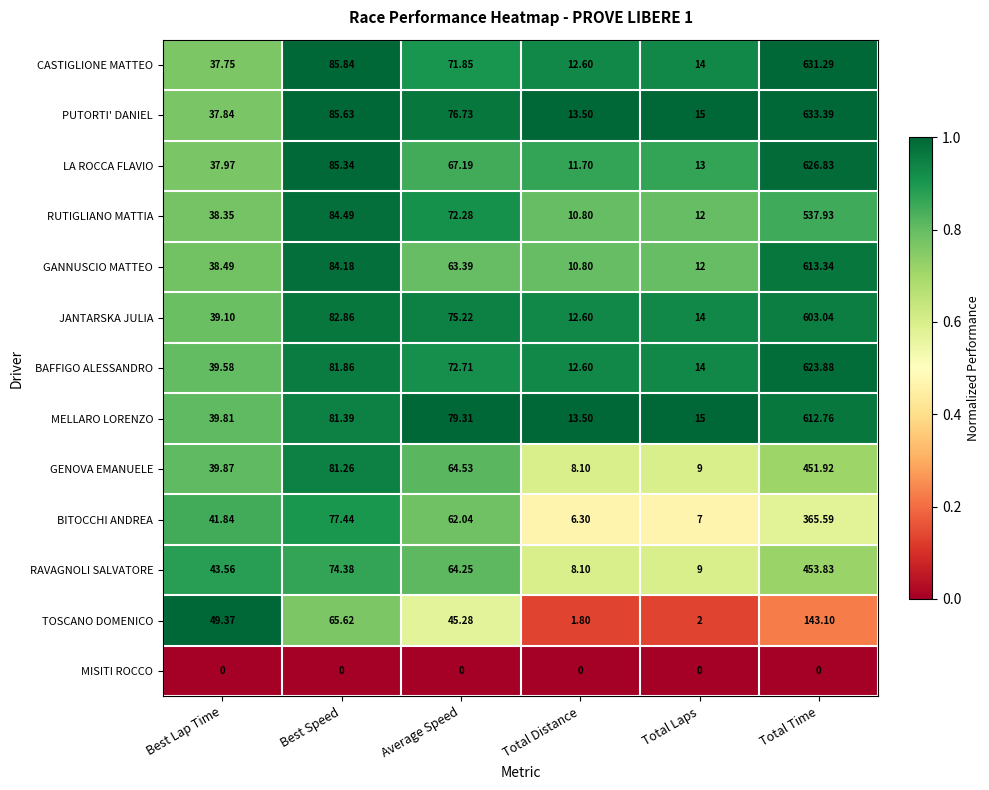

Which series has the largest total across all categories?

PUTORTI' DANIEL